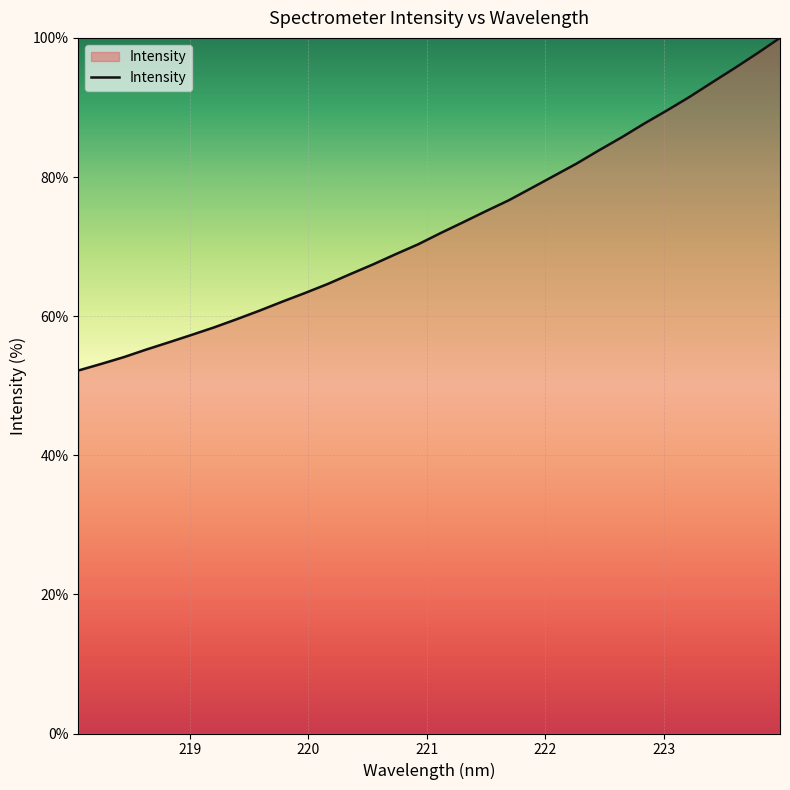

What is the greatest value displayed?

100.0